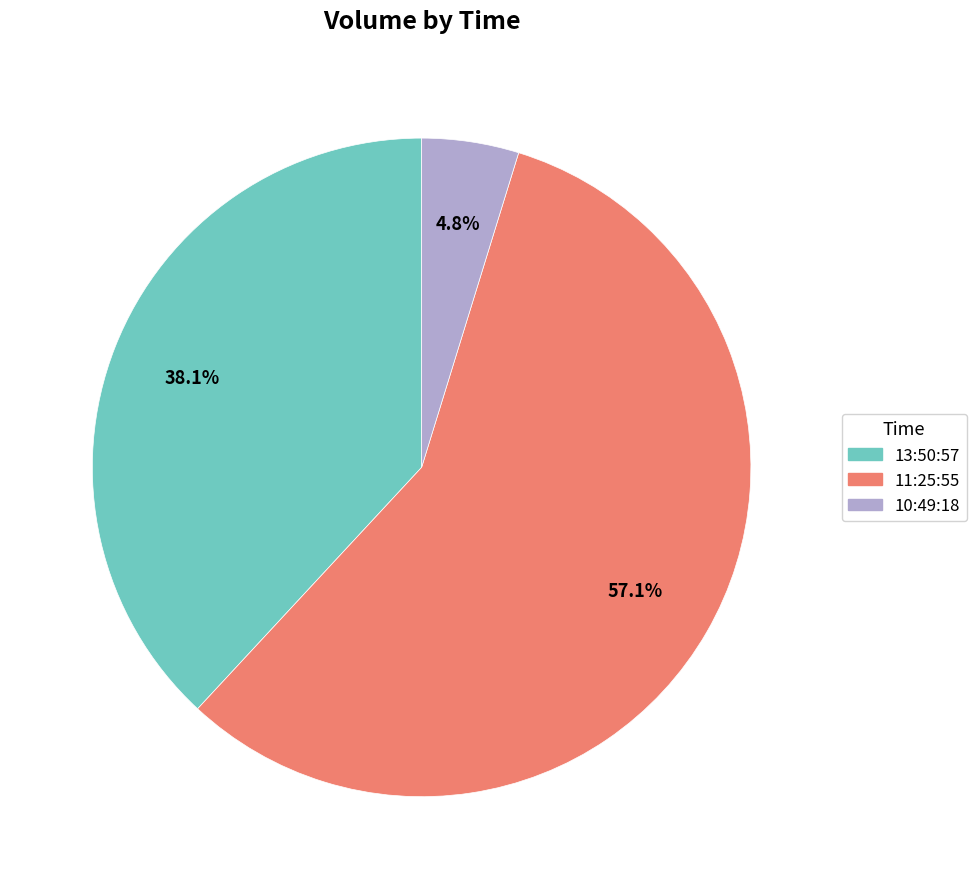

Rank the categories by value from lowest to highest.

10:49:18, 13:50:57, 11:25:55